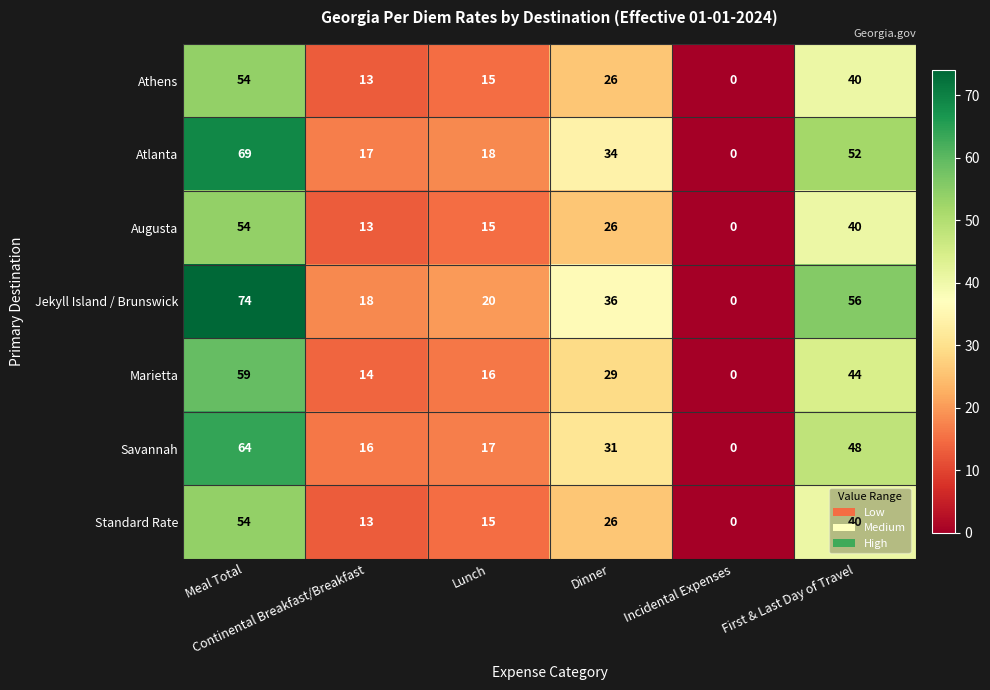

Which series has the largest range (max minus min)?

Jekyll Island / Brunswick